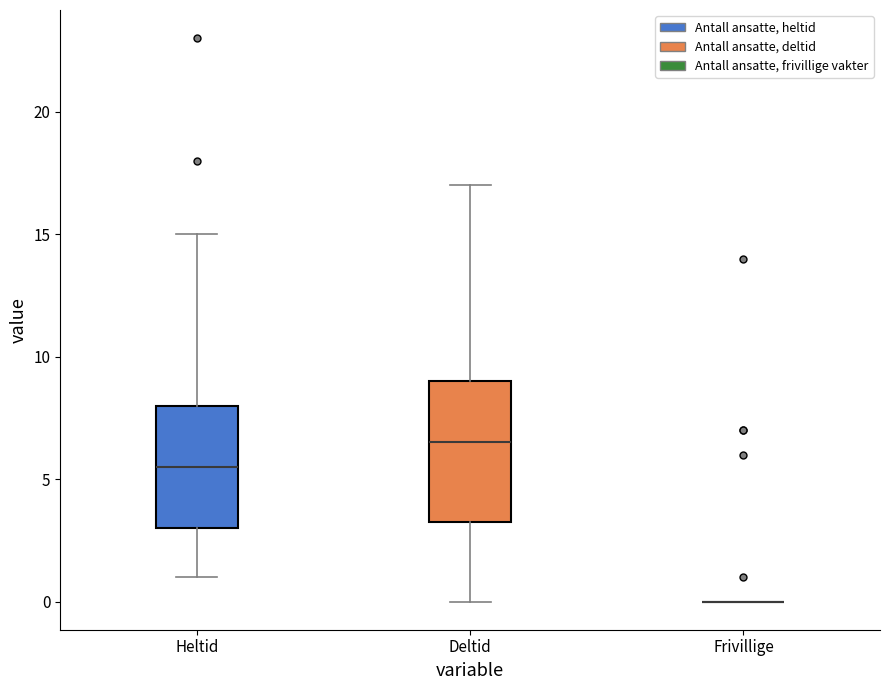

Comparing the boxes themselves (not the whiskers), which one is the tallest?

Deltid